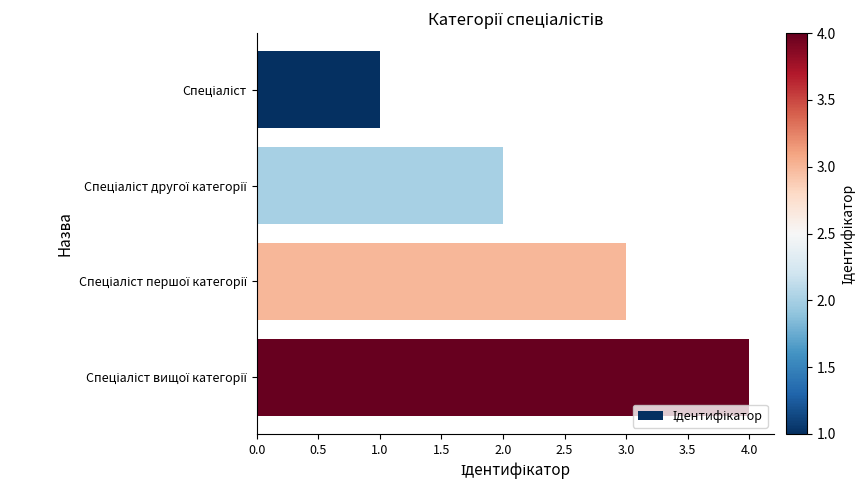

Does the chart contain any negative values?

No